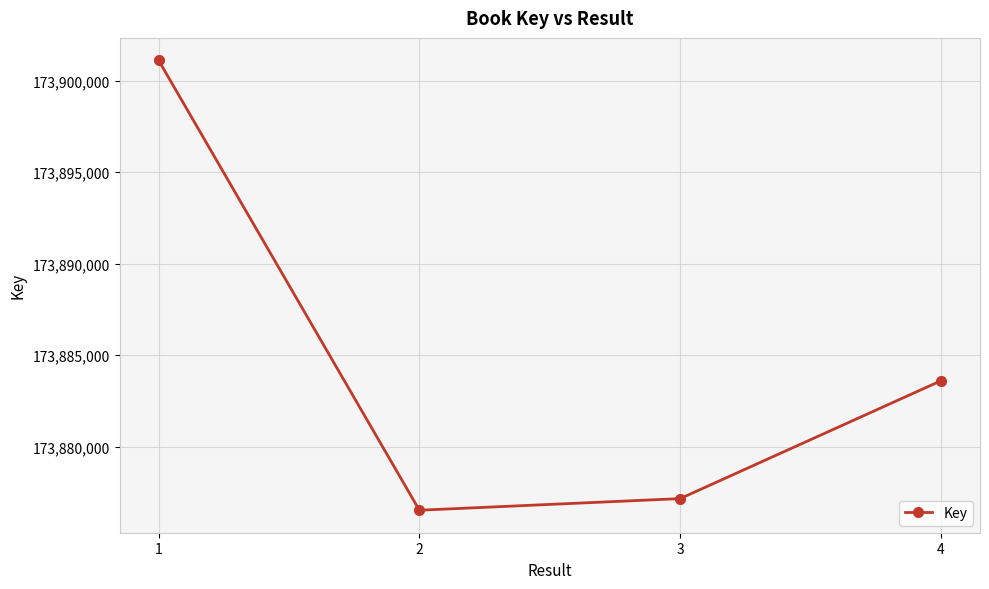

Which has a higher value, 3 or 2?

3